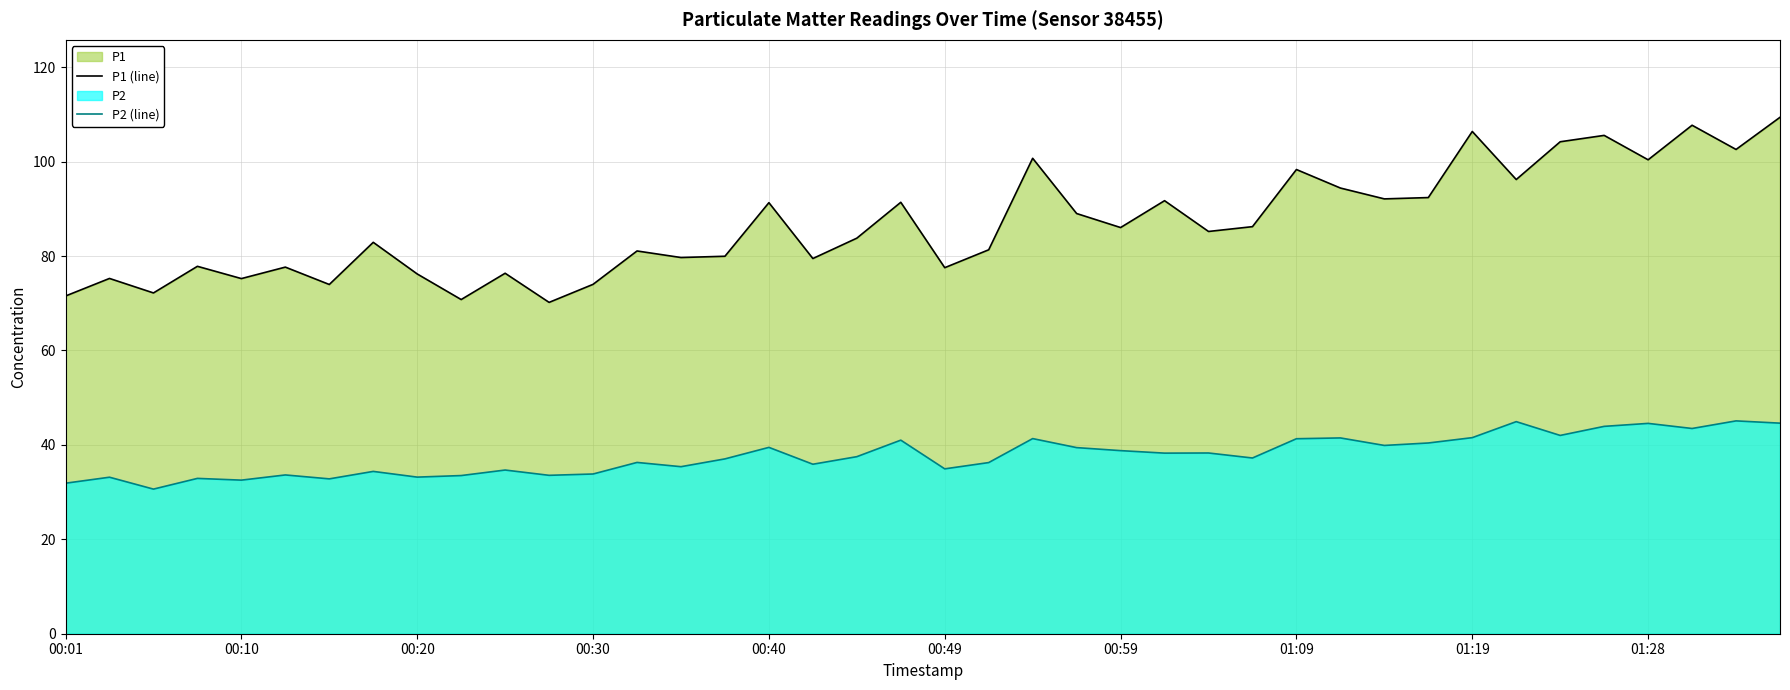

True or false: P1 (line) and P2 (line) cross at least once.

False